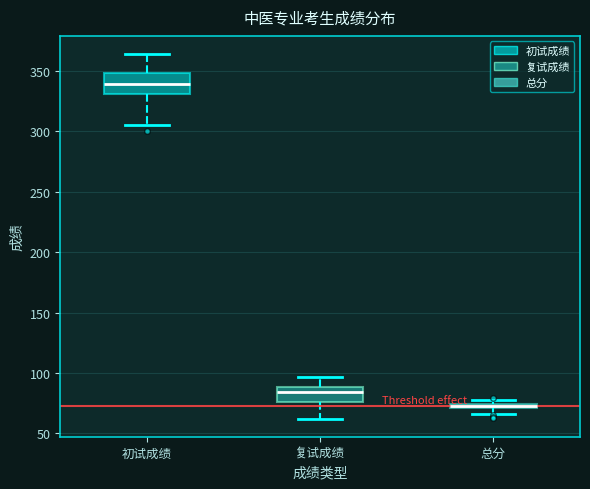

Where is the lower edge of the box for 总分 on the y-axis? The values are not printed on the chart, so give them approximately, as read against the axis.

70